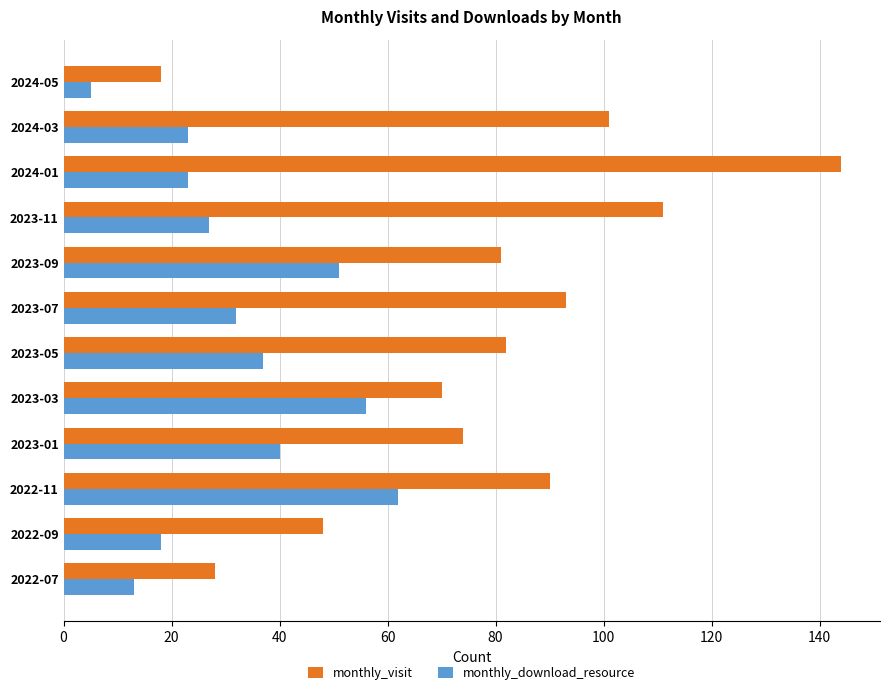

What is the lowest value of the monthly_visit series?

18